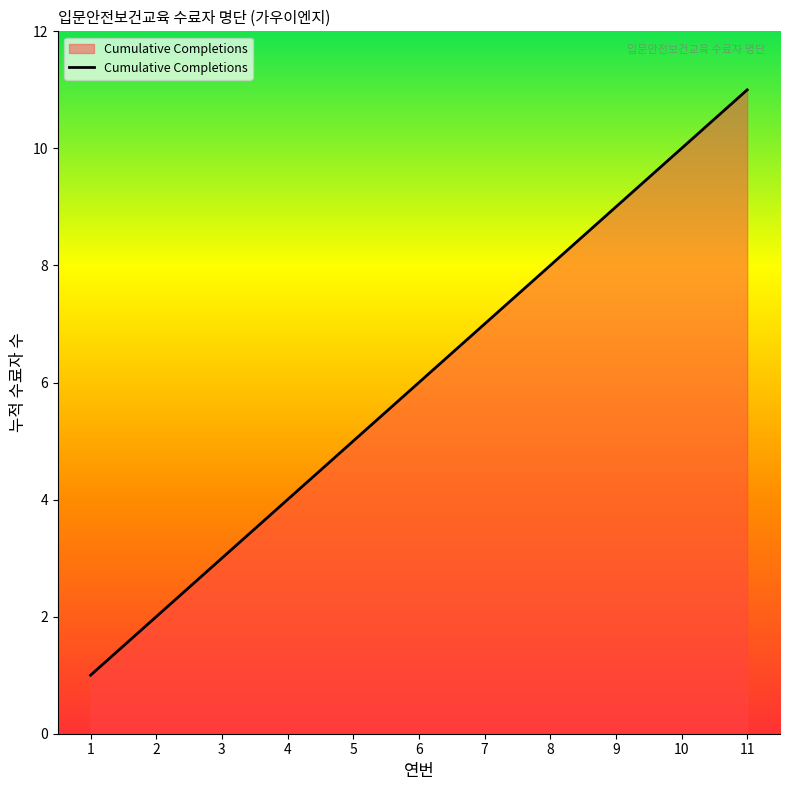

What is the ratio of the value at 7 to the value at 10?

0.7